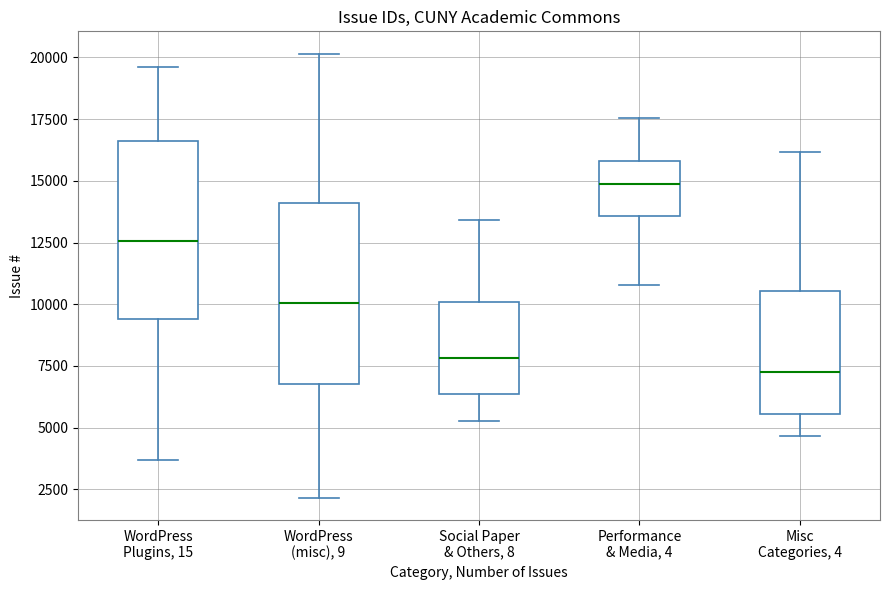

Which box has the highest median line?

Performance & Media, 4